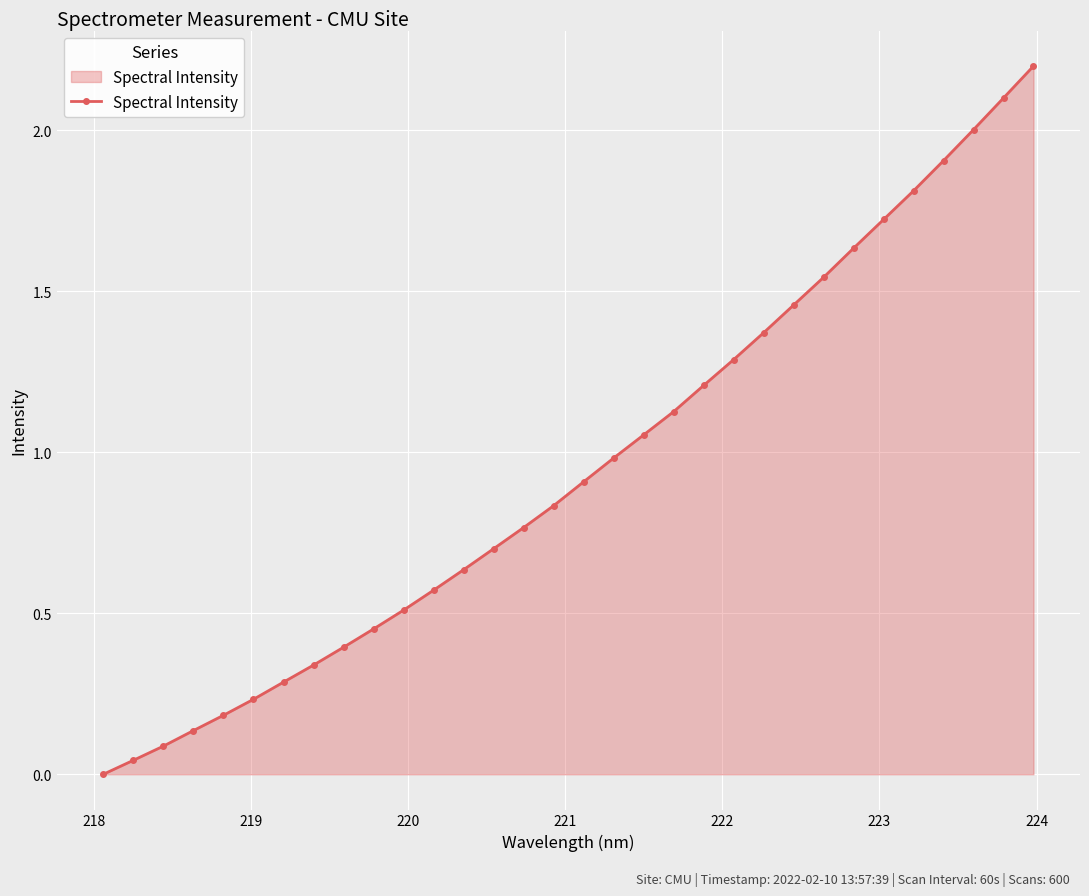

What is the greatest value displayed?

2.2